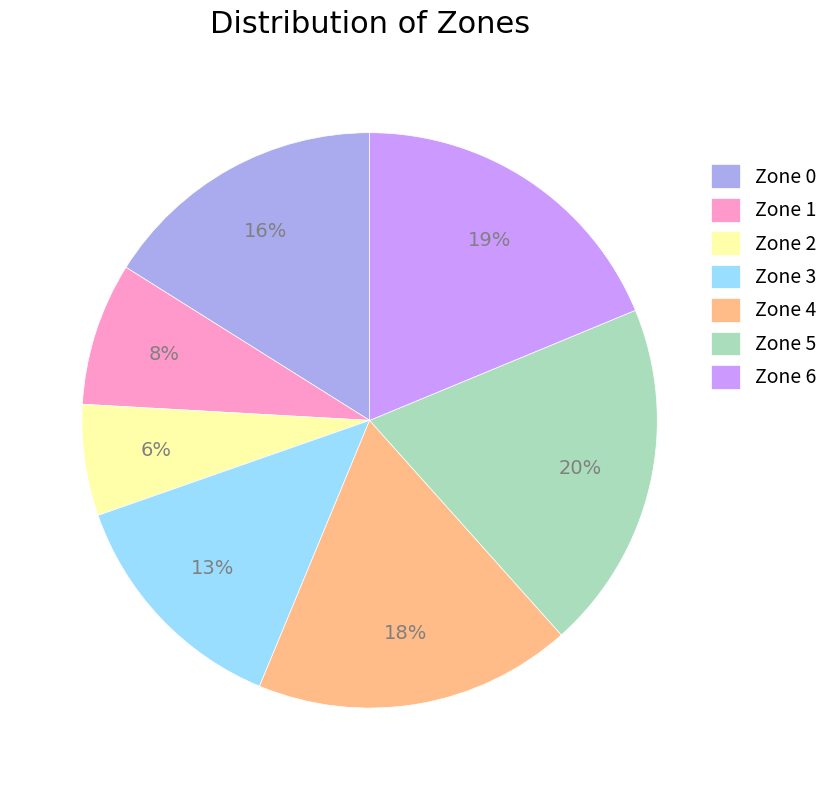

Which slice is the smallest?

Zone 2